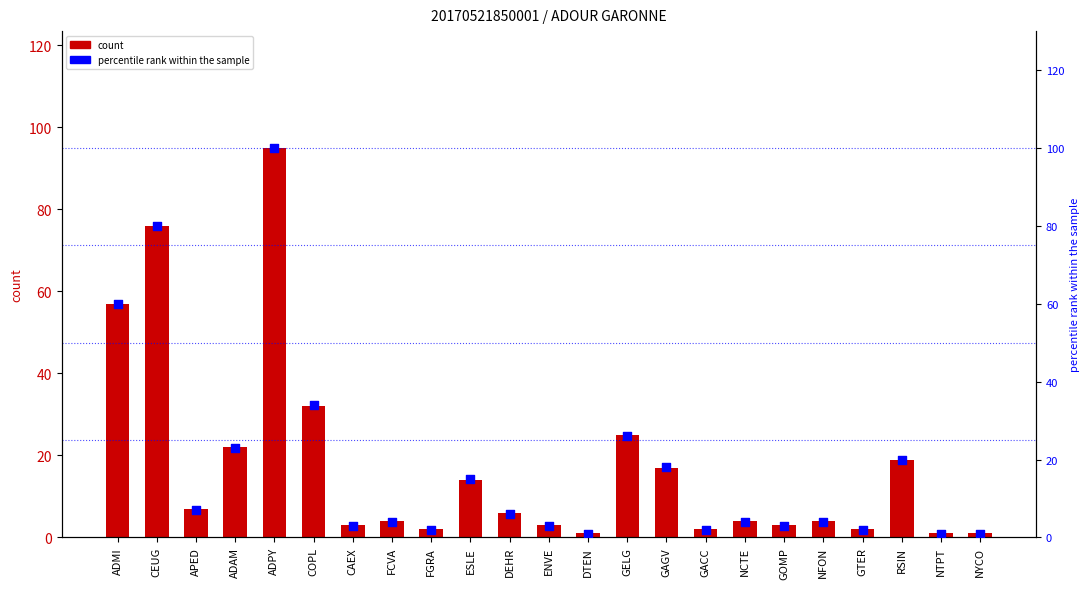

Which series has the largest total across all categories?

percentile rank within the sample